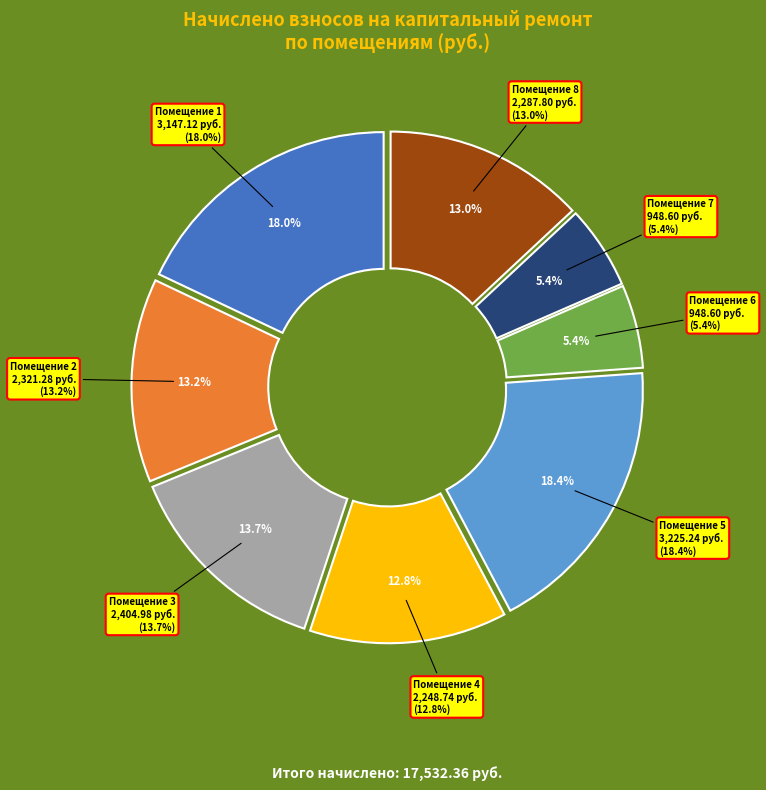

The 4 slice represents 20% of the pie. True or false?

False